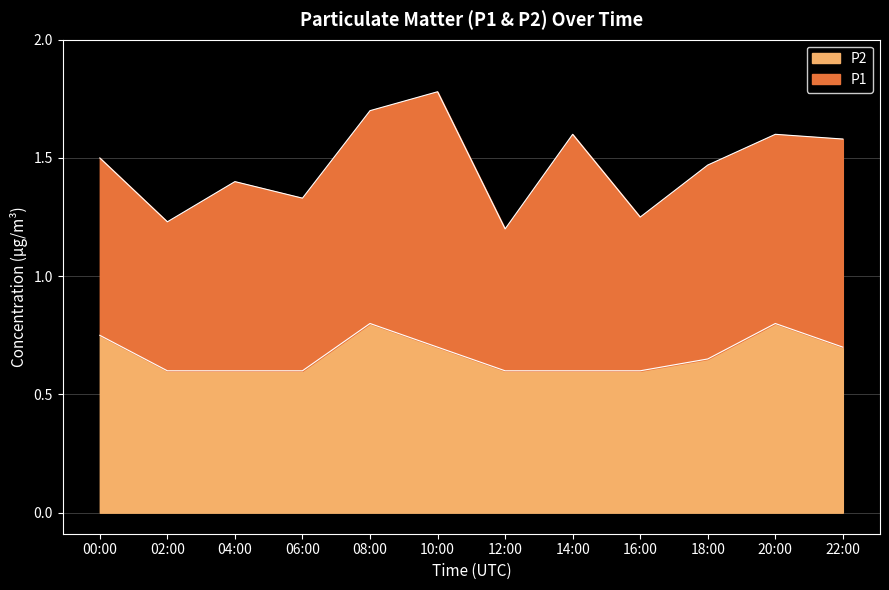

What is the maximum value shown in the chart?

0.8